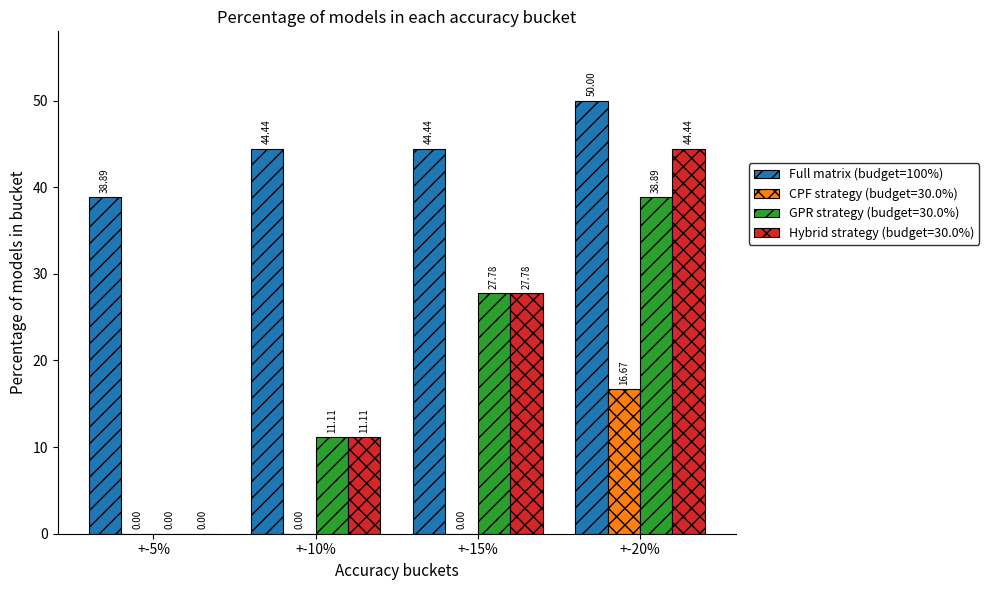

What is the sum of the Hybrid strategy (budget=30.0%) values at +-5% and +-15%?

27.8